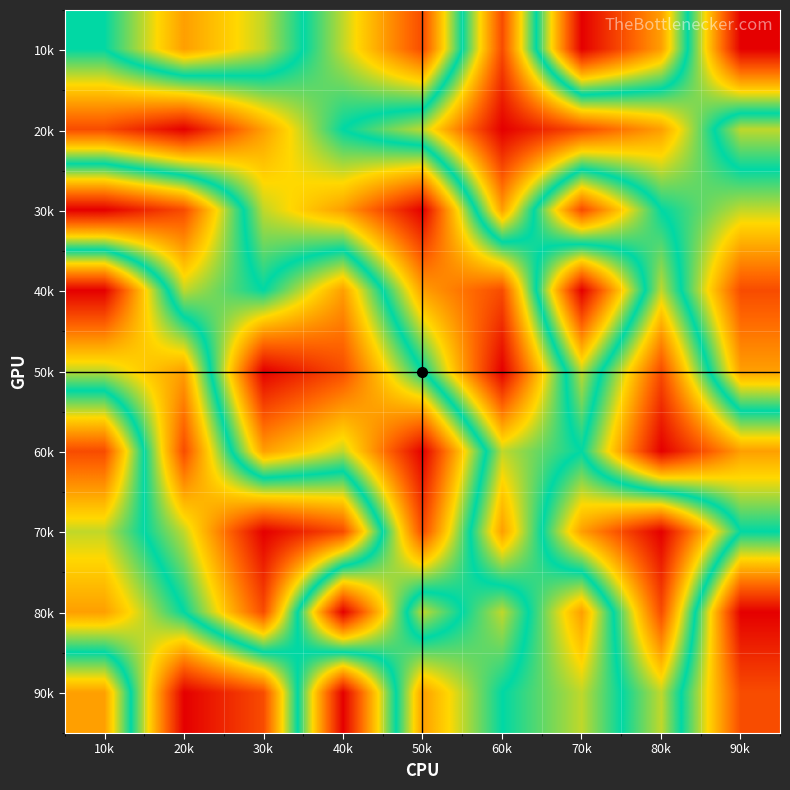

How many categories are shown in the chart?

9